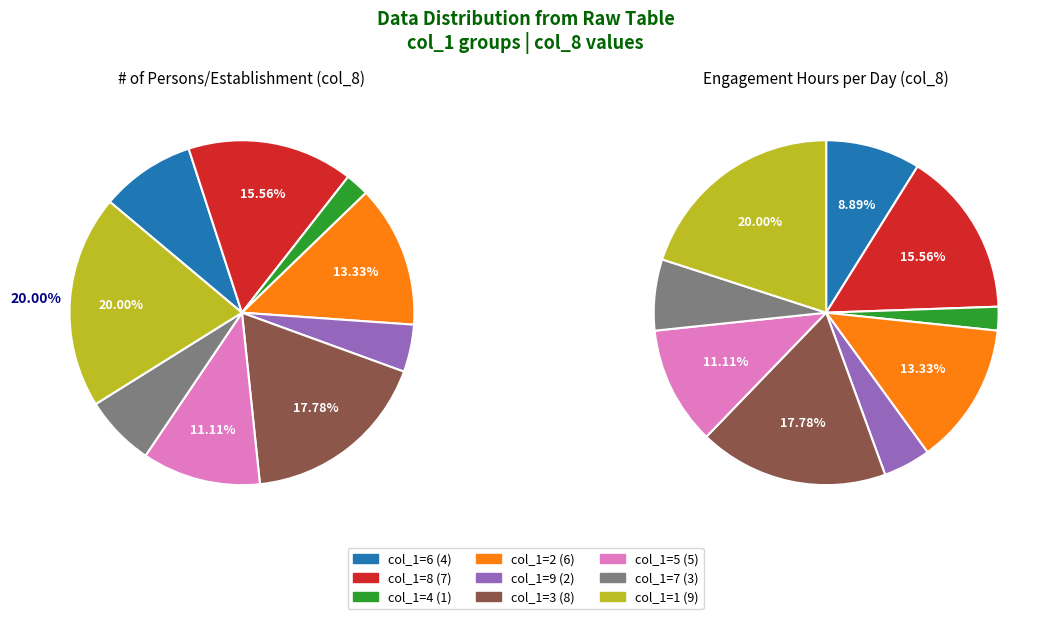

To the nearest percent, what portion does 7 represent?

7%